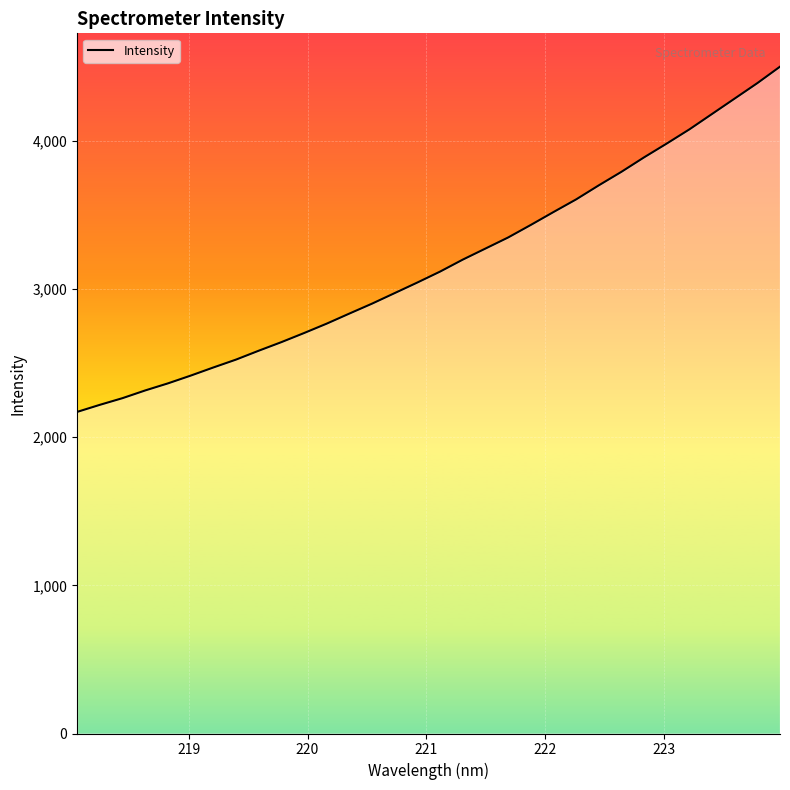

What is the minimum value shown in the chart?

2170.4